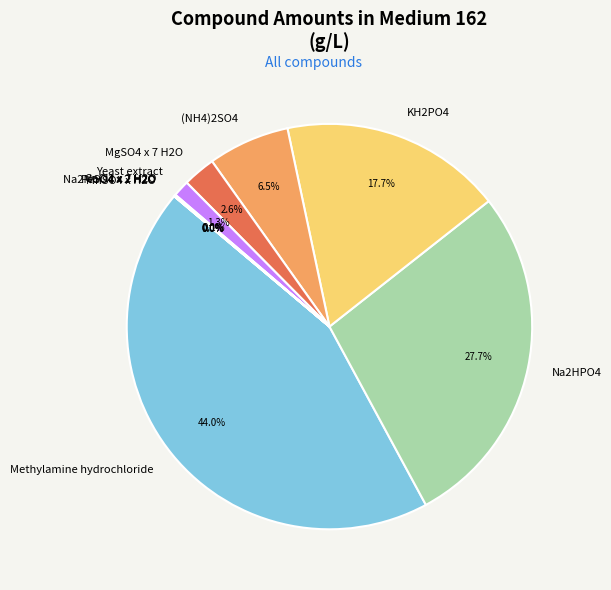

True or false: Na2HPO4 accounts for 18% of the total.

False